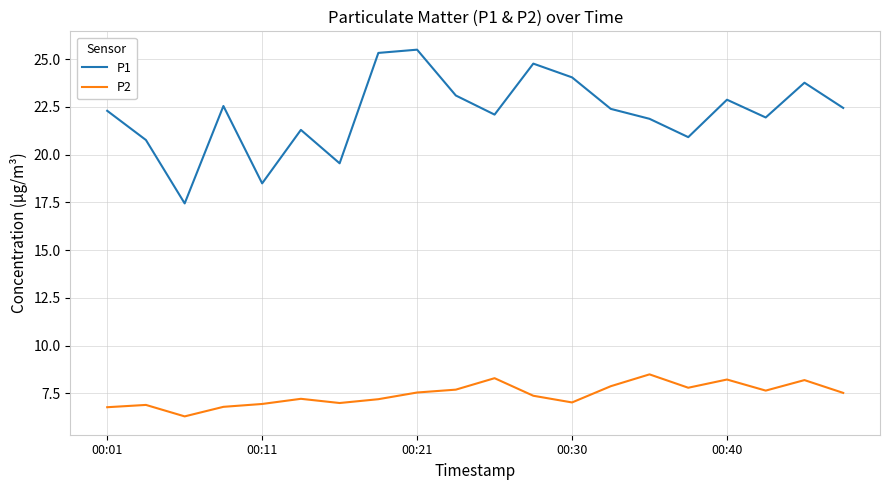

What is the highest value of the P1 series?

25.5